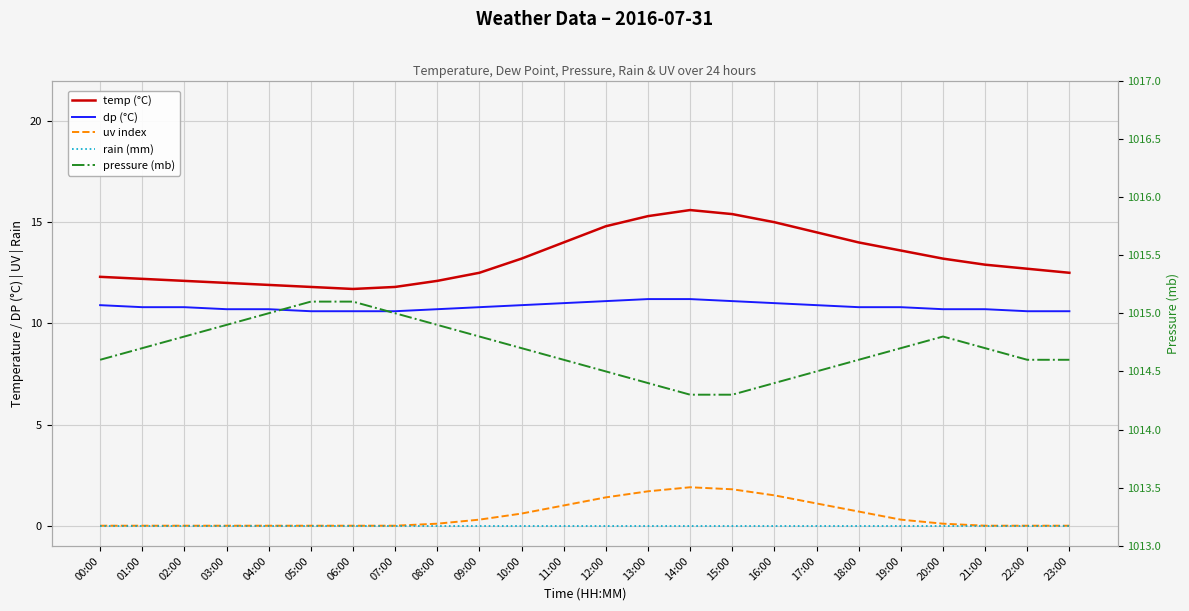

Is it true that temp (°C) equals 17.1 at 09:00?

False